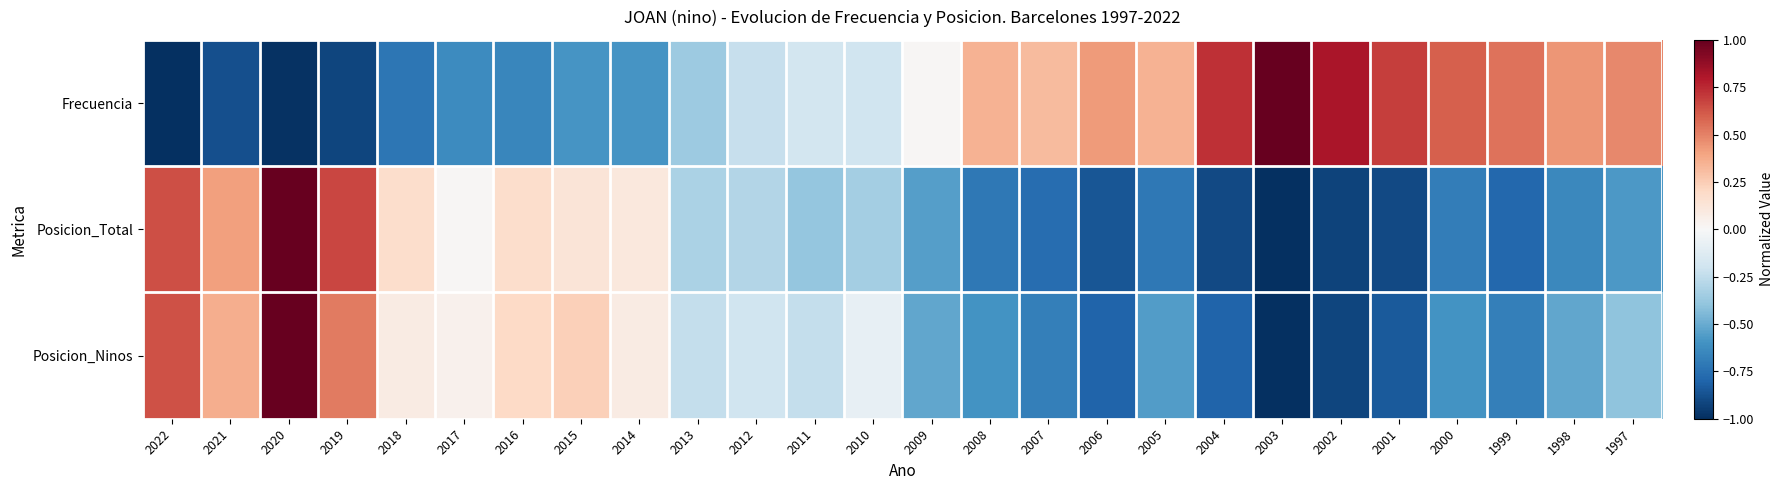

Rank the series at 2009 from lowest to highest value.

Posicion_Total, Posicion_Ninos, Frecuencia